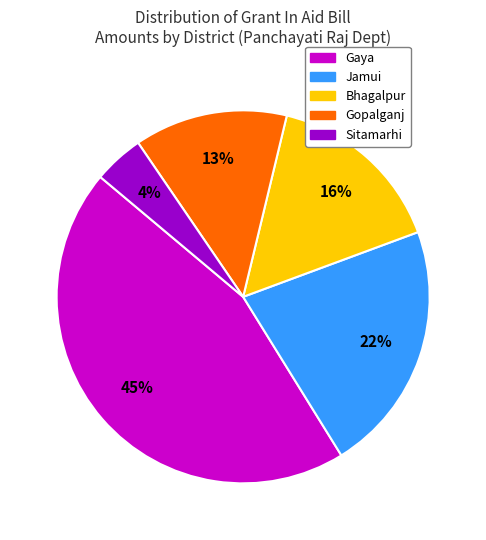

Is there any slice that represents more than half of the pie?

No